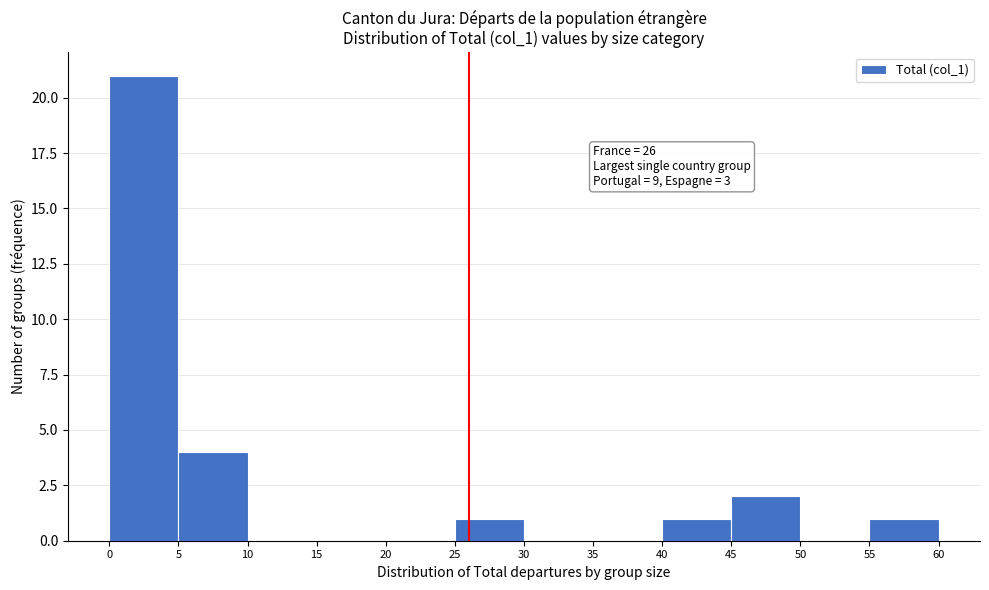

Over which range of the x-axis is the bar tallest?

0 to 5